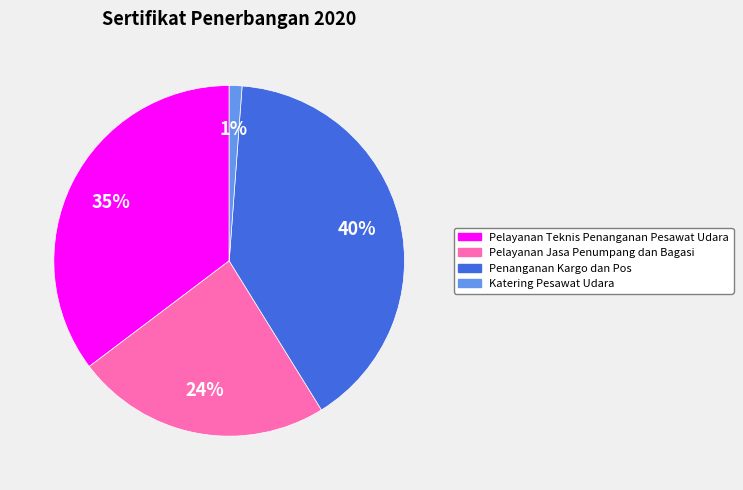

Does any single category account for the majority?

No